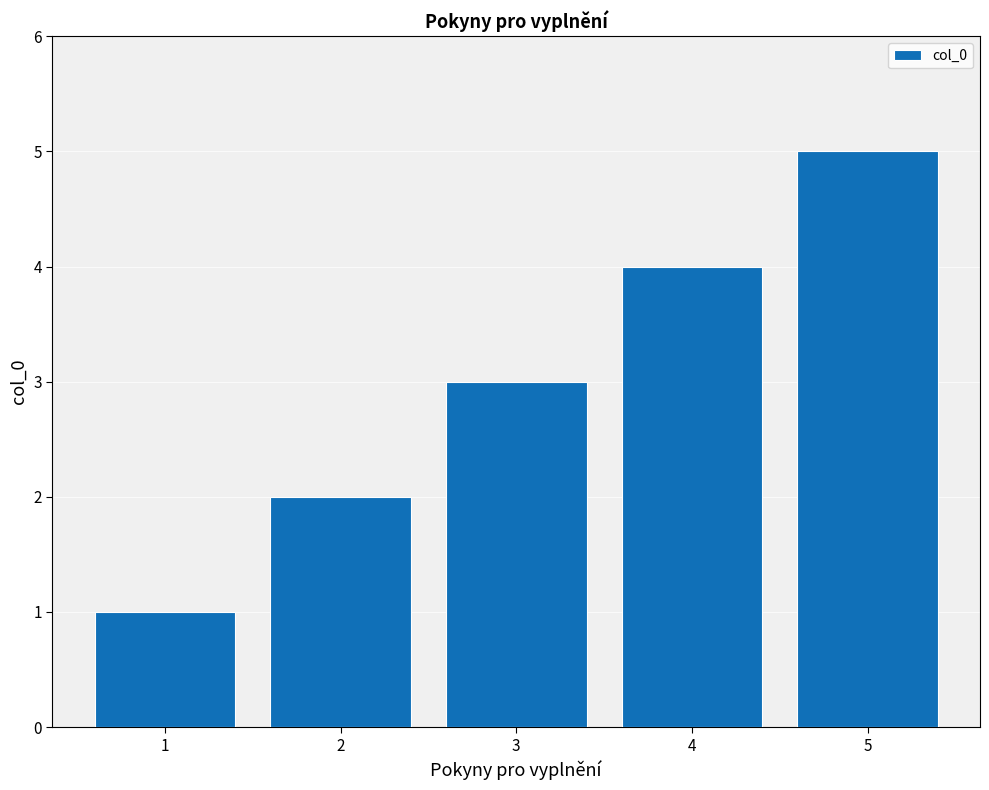

Count the values in the range 2 to 4.

3